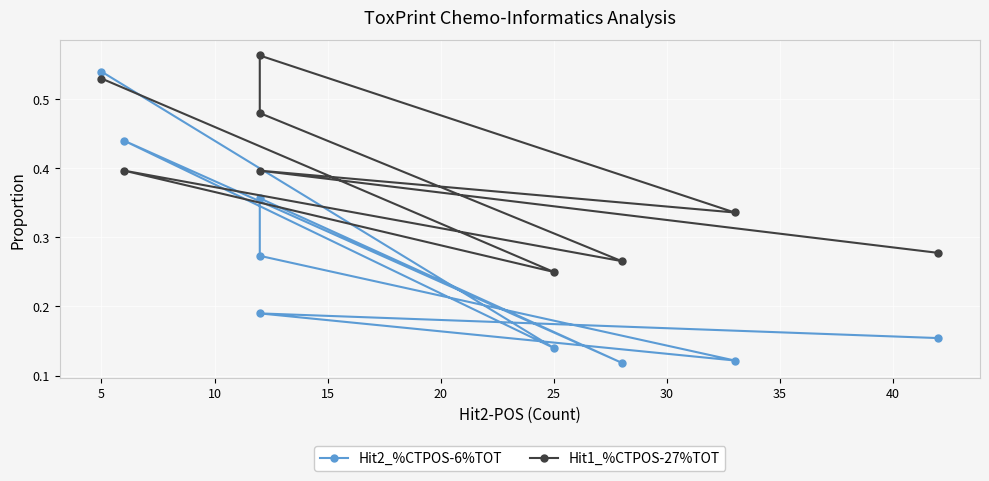

Is this an area chart (filled region under the line)?

No